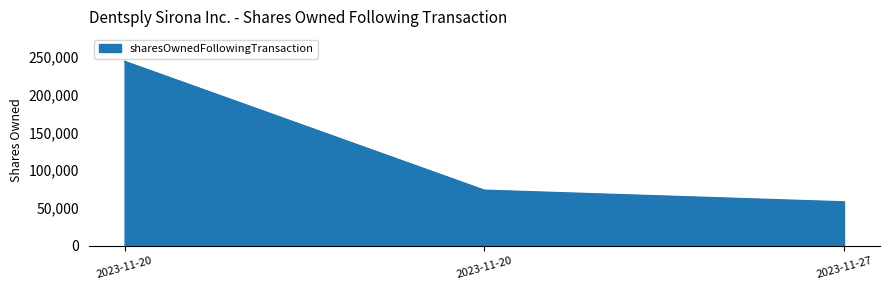

Where does the data first go above 73566?

2023-11-20 16:08:23